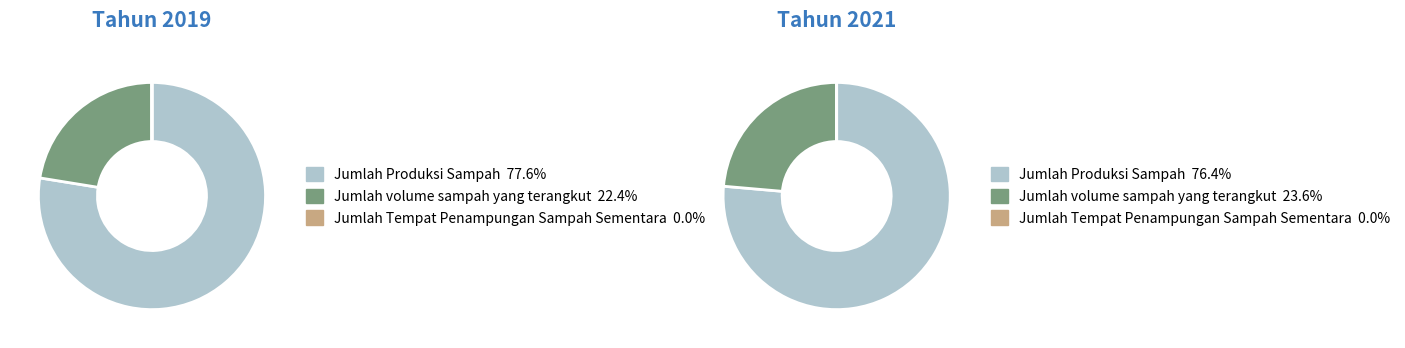

The Jumlah Tempat Penampungan Sampah Sementara slice represents 0% of the pie. True or false?

True